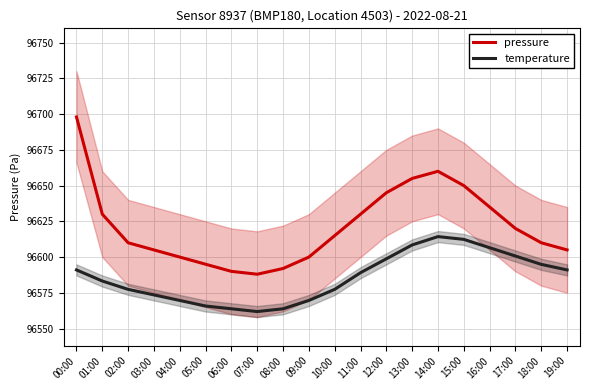

True or false: temperature and pressure cross at least once.

False